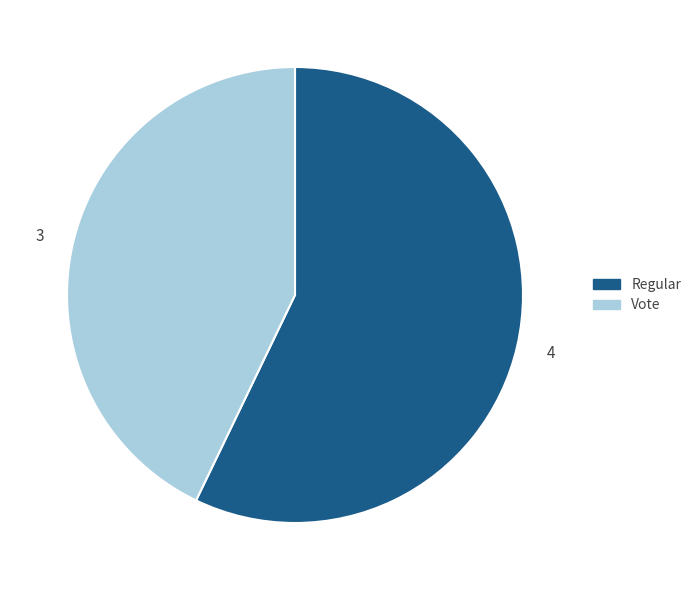

What is the largest slice in the pie chart?

Regular